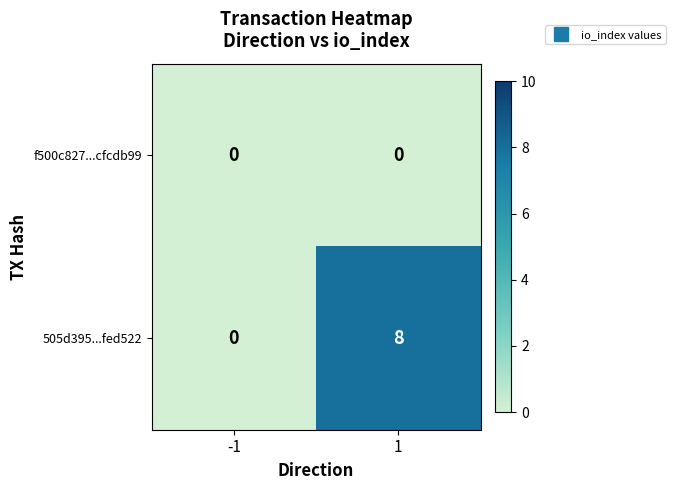

What is the total value across all series at 1?

8